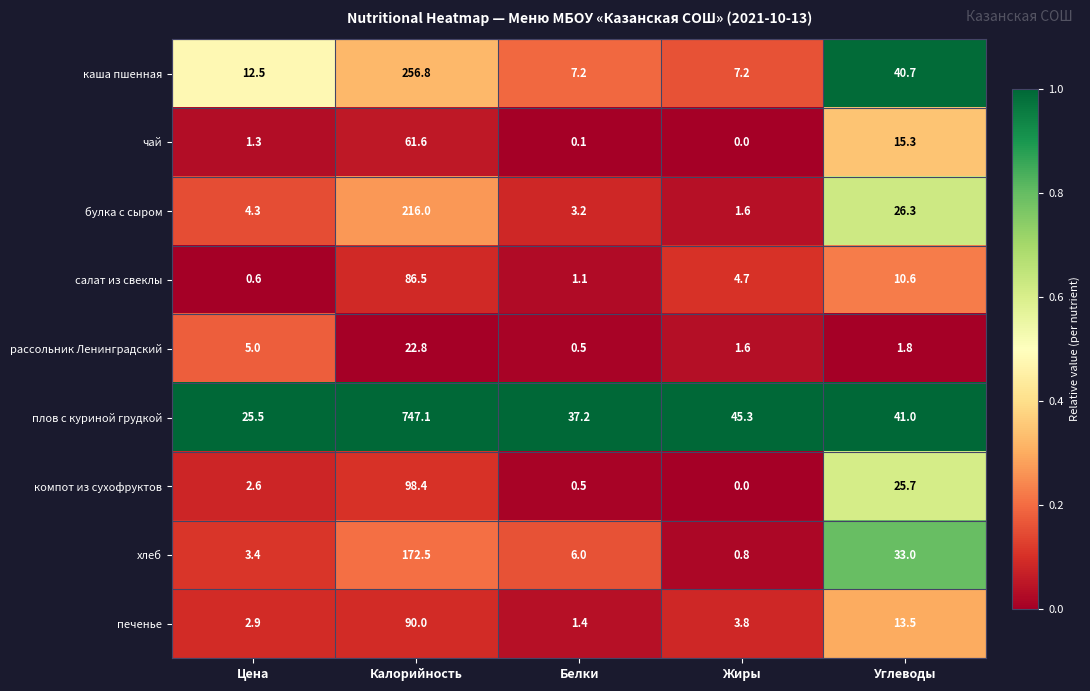

Between Калорийность and Жиры, which series saw the biggest shift?

плов с куриной грудкой